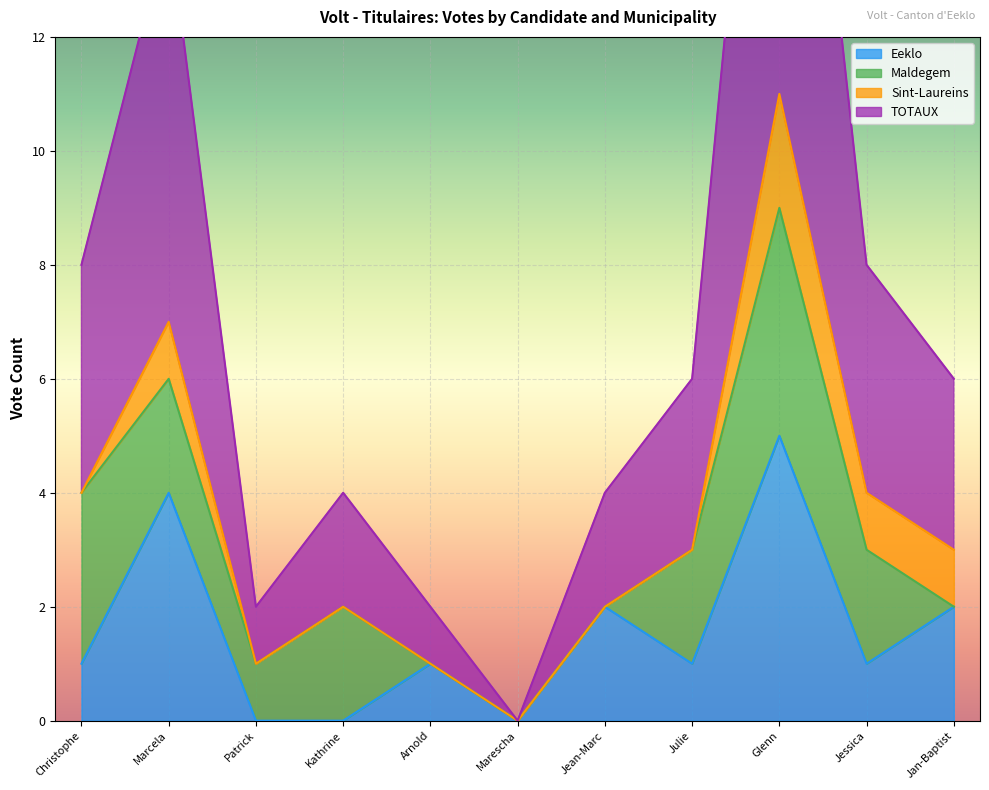

What is the value of the TOTAUX point at the 10th from the left?

4